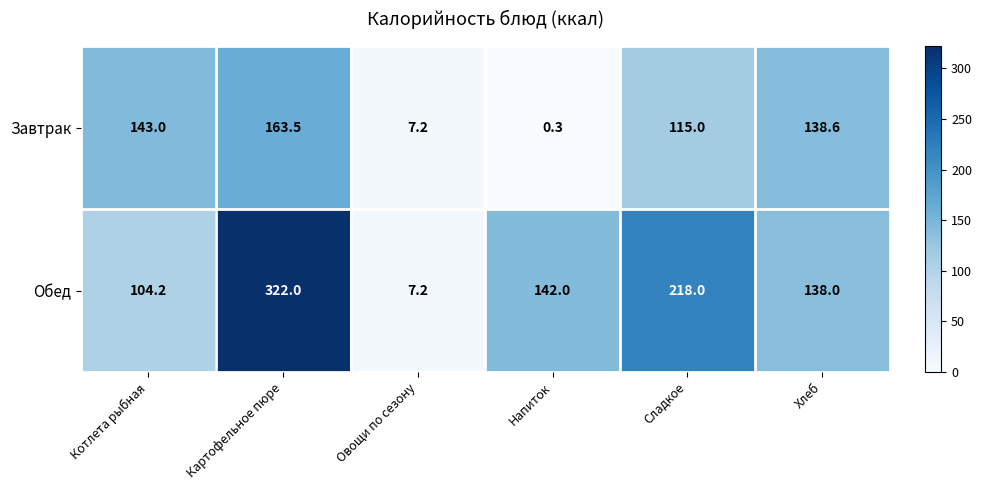

List the series in order of their overall mean, highest first.

Обед, Завтрак